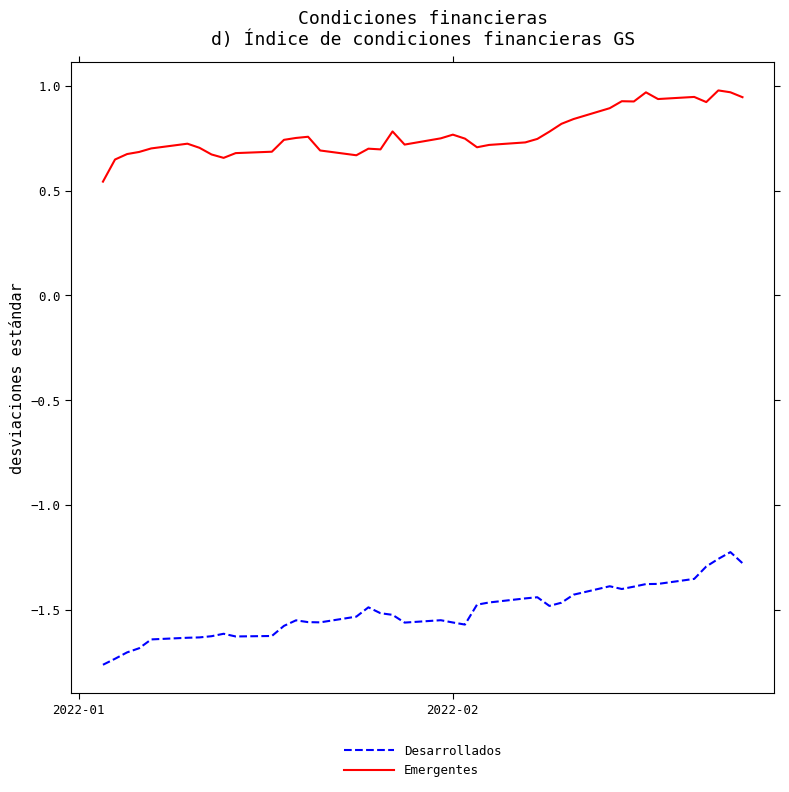

List the series in order of their peak value, highest first.

Emergentes, Desarrollados